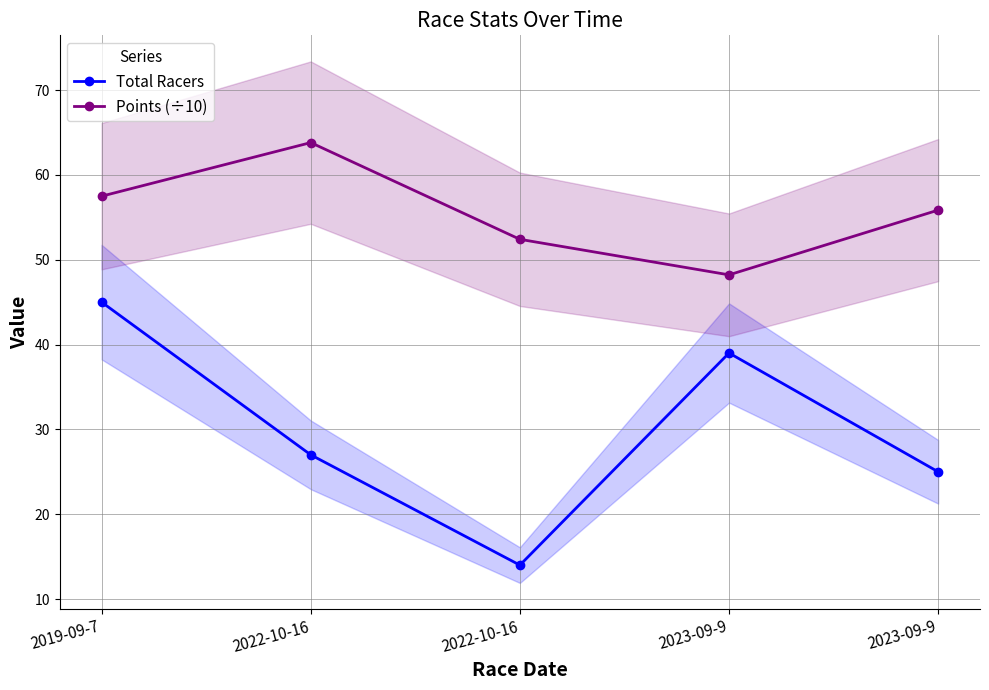

What is the minimum value shown in the chart?

14.0